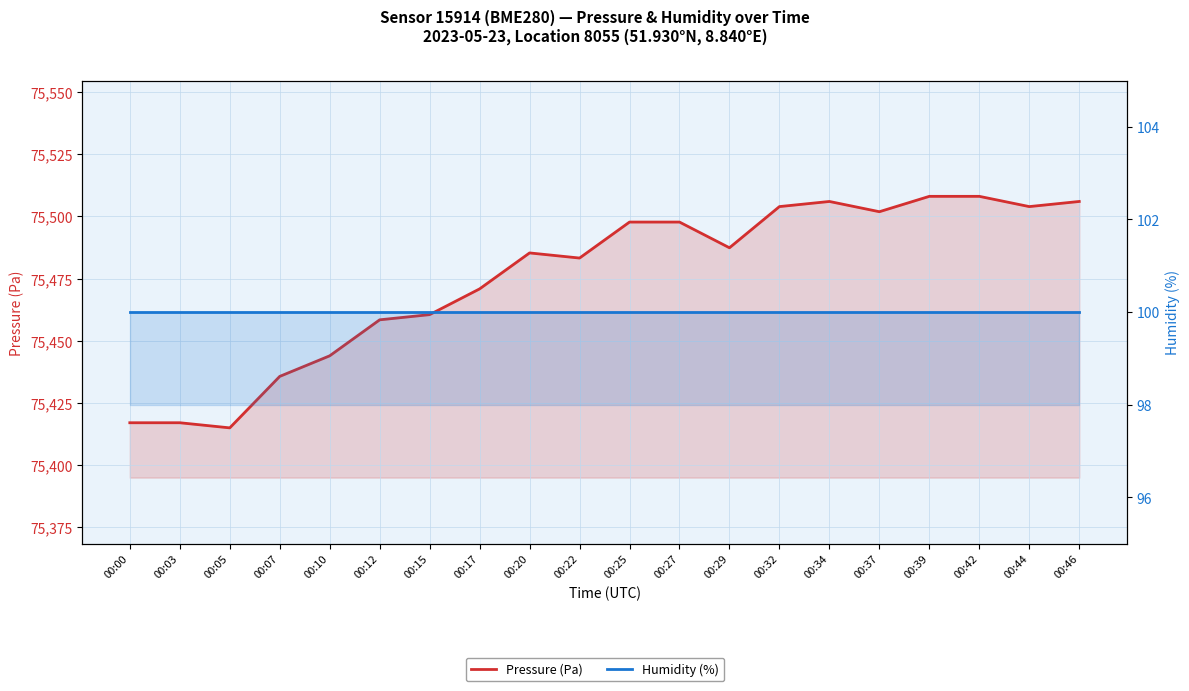

What value does the Humidity (%) series have at 00:15?

100.0